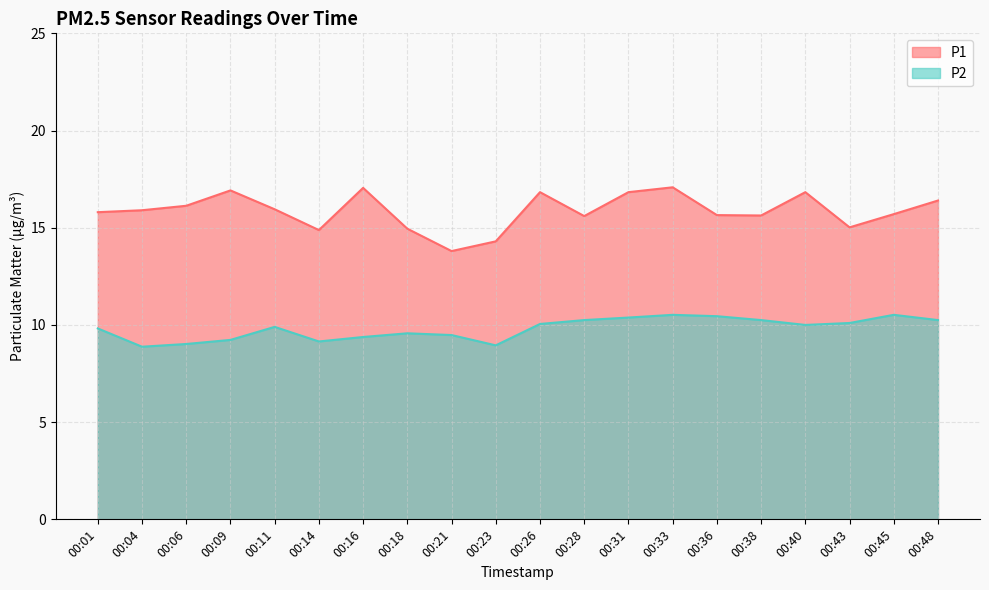

Rank the series by their average value, from highest to lowest.

P1, P2